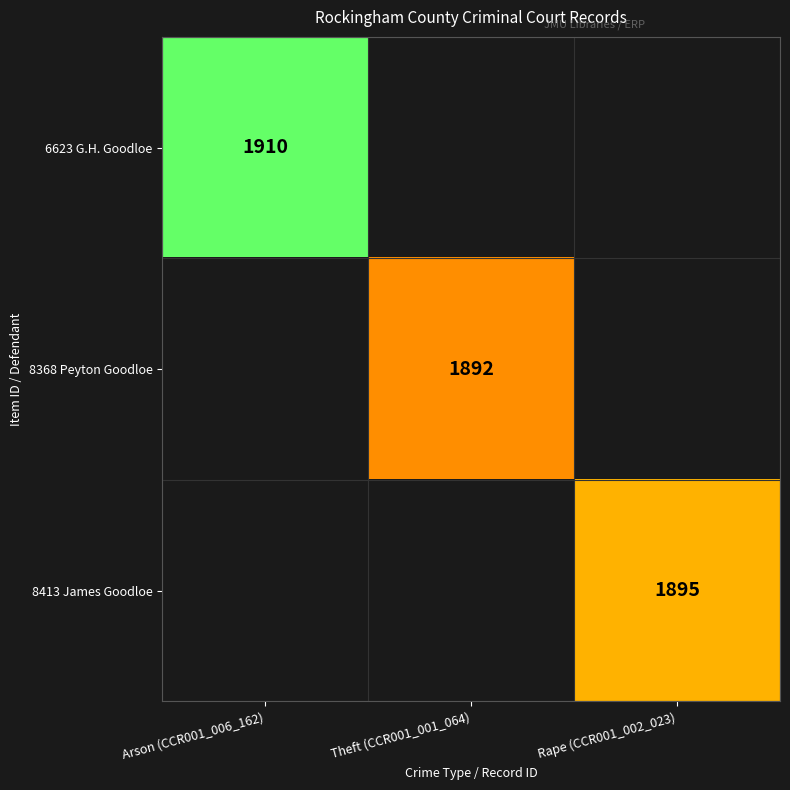

True or false: 8368 Peyton Goodloe has a value of 1892 at Theft (CCR001_001_064).

True